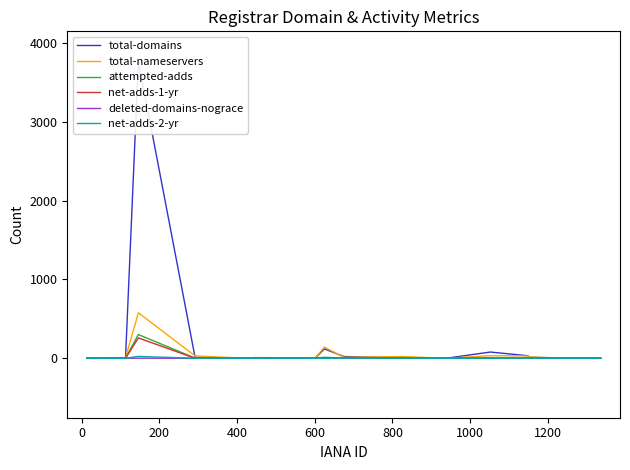

How many values in the total-domains series exceed 8?

8